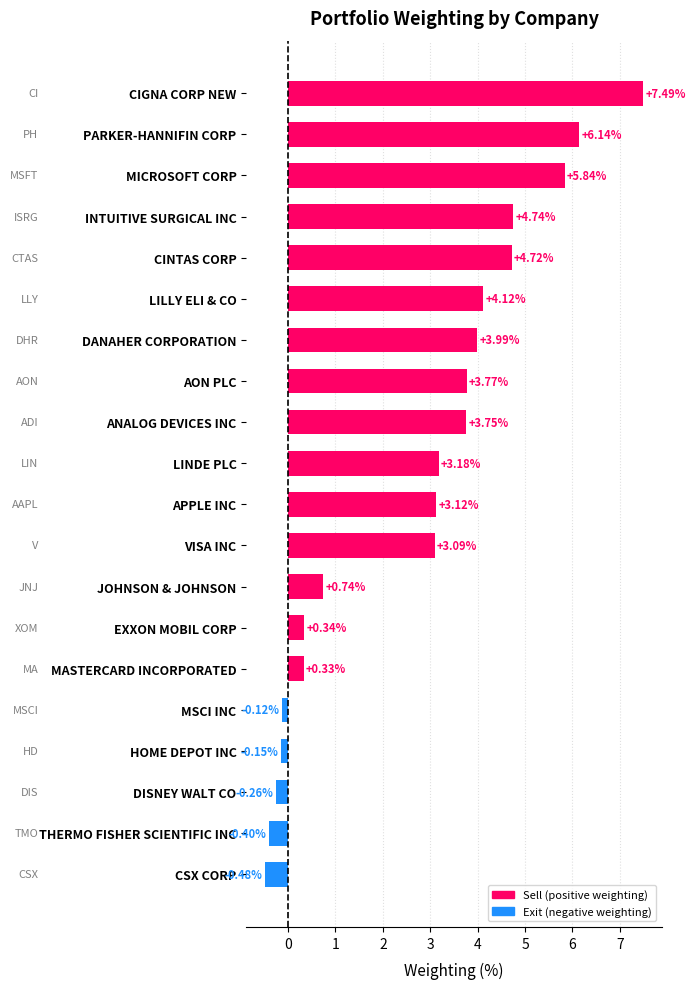

What is the greatest value displayed?

7.5